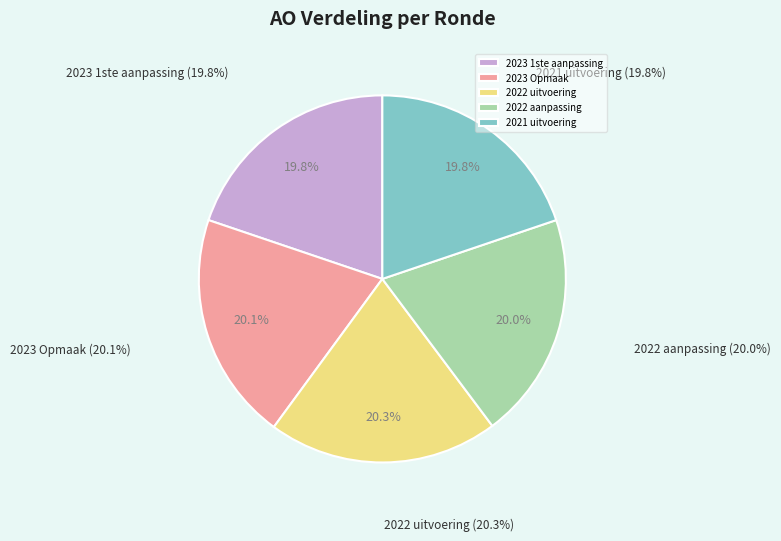

Count the number of slices in the pie.

5